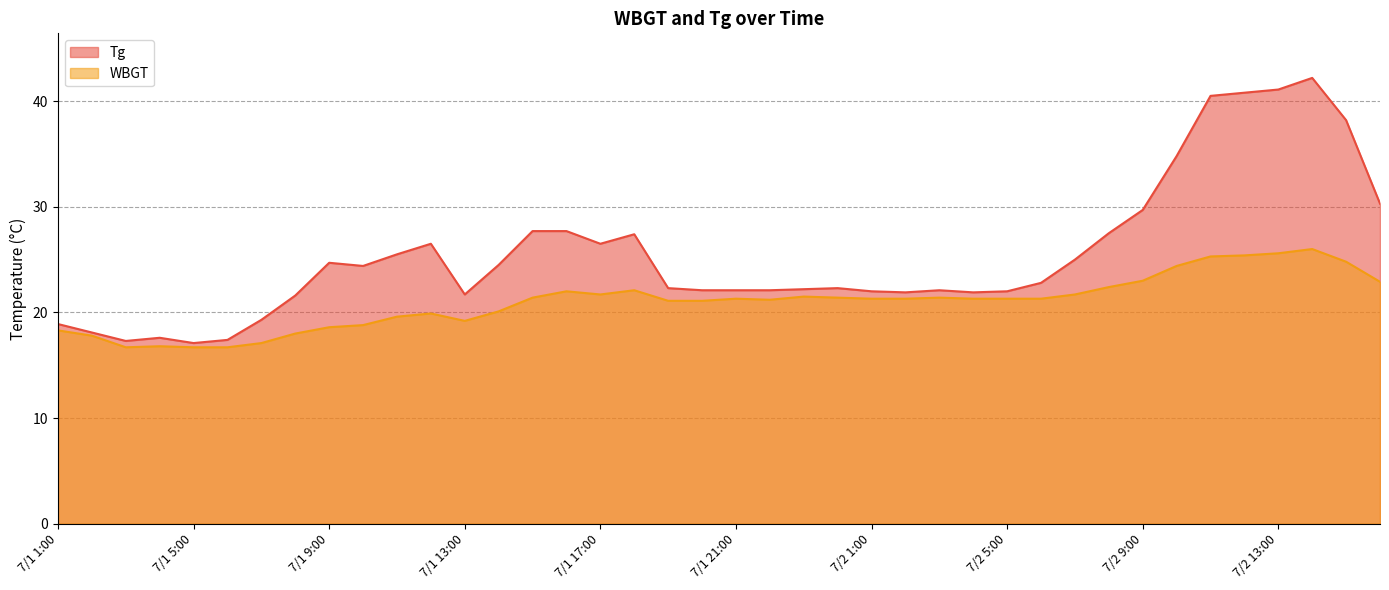

Rank the series by their maximum value, from highest to lowest.

Tg, WBGT